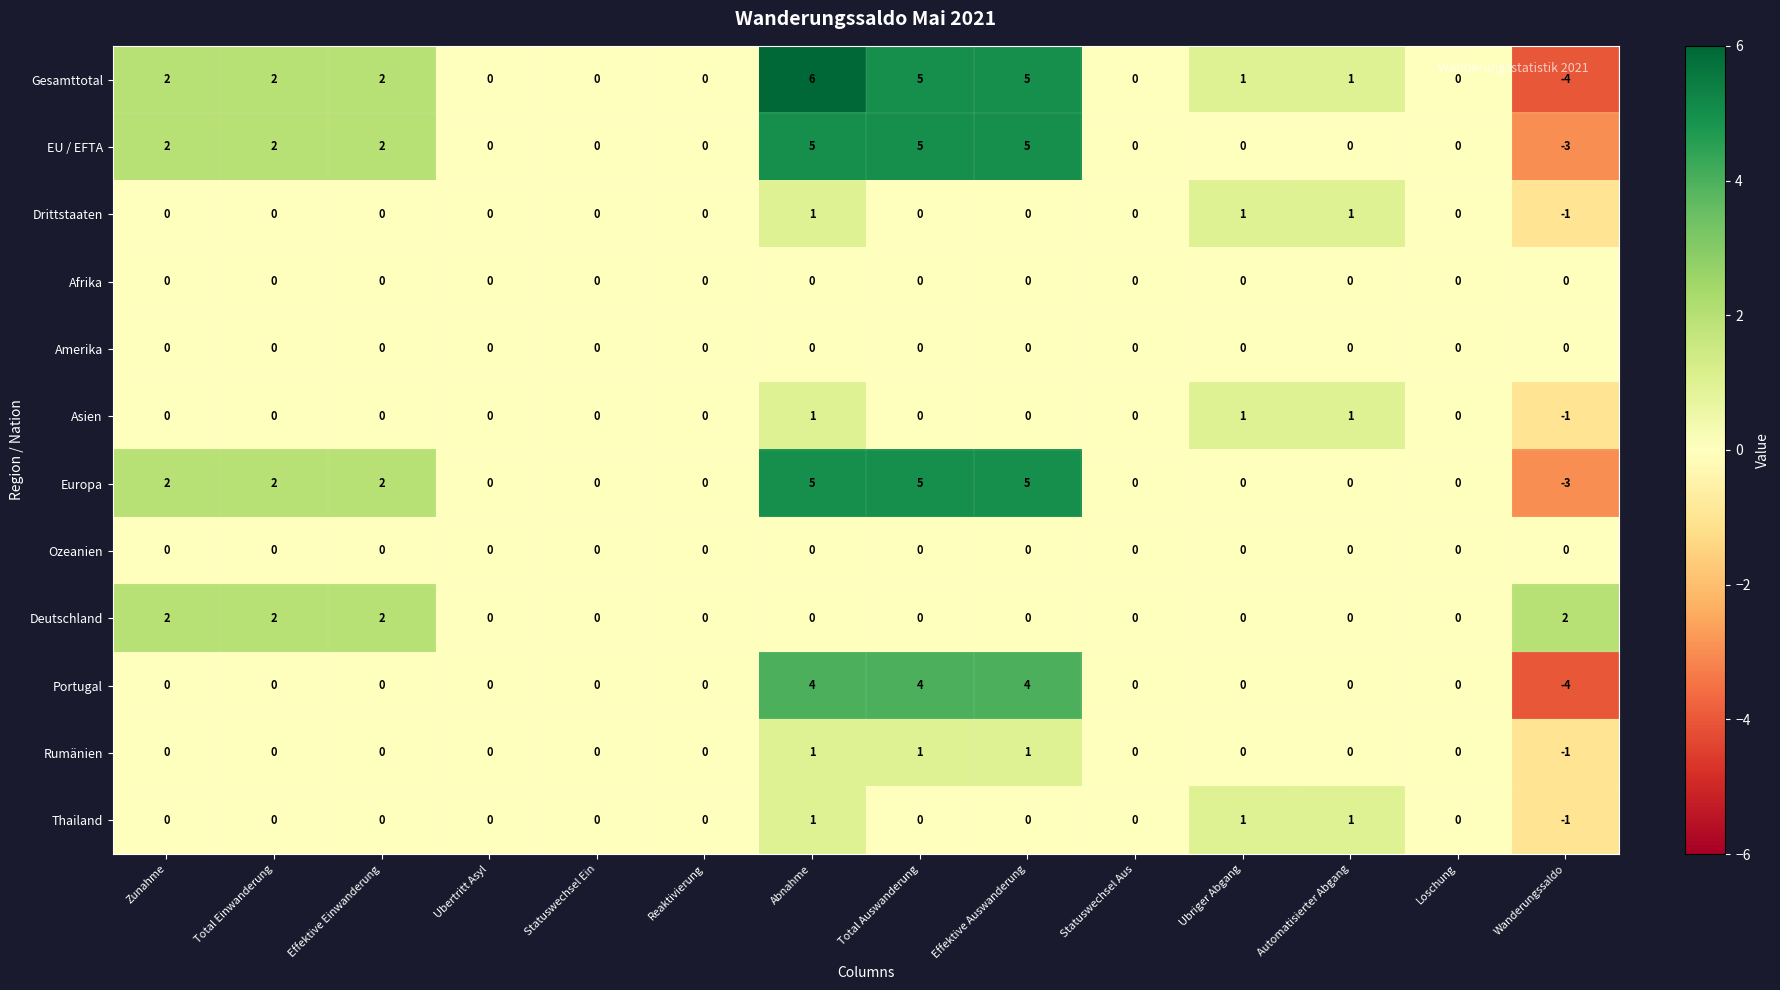

What is the greatest value displayed?

6